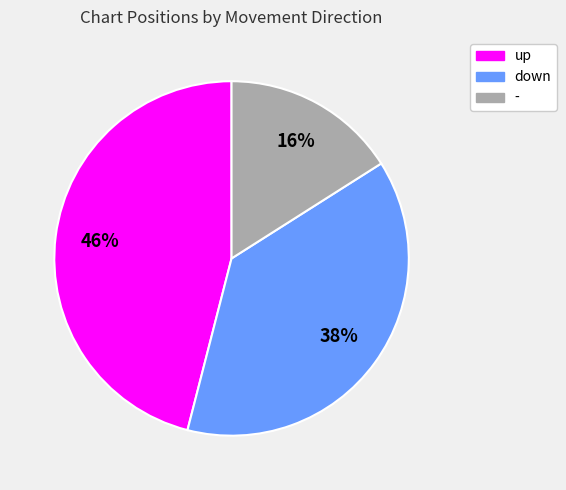

What is the ratio of the value at - to the value at up?

0.3